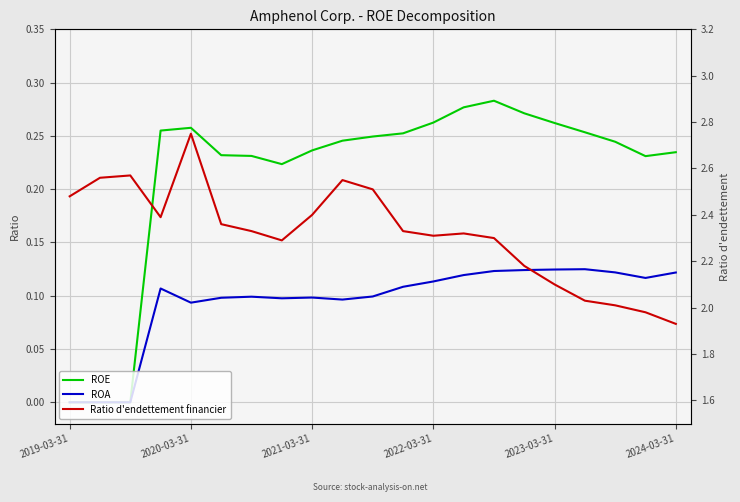

Reading left to right, transcribe all the data shown in this chart.

ROE: 0.0	0.0	0.0	0.3	0.3	0.2	0.2	0.2	0.2	0.2	0.2	0.3	0.3	0.3	0.3	0.3	0.3	0.3	0.2	0.2	0.2
ROA: 0.0	0.0	0.0	0.1	0.1	0.1	0.1	0.1	0.1	0.1	0.1	0.1	0.1	0.1	0.1	0.1	0.1	0.1	0.1	0.1	0.1
Ratio d'endettement financier: 2.5	2.6	2.6	2.4	2.8	2.4	2.3	2.3	2.4	2.5	2.5	2.3	2.3	2.3	2.3	2.2	2.1	2.0	2.0	2.0	1.9